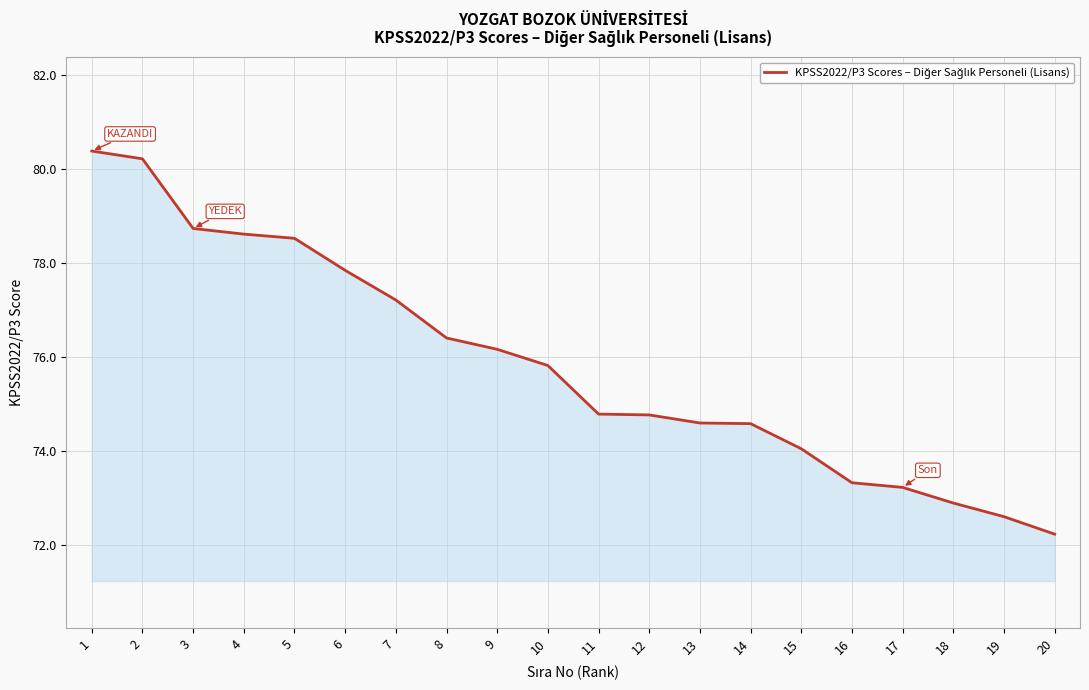

Reading left to right, what are all the values shown in this chart?

80.4	80.2	78.7	78.6	78.5	77.8	77.2	76.4	76.2	75.8	74.8	74.8	74.6	74.6	74.0	73.3	73.2	72.9	72.6	72.2